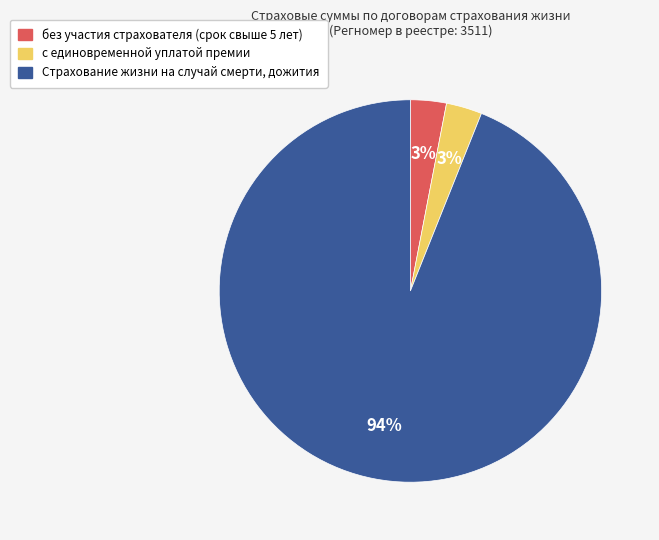

To the nearest percent, what percentage of the pie is Страхование жизни на случай смерти, дожития?

94%